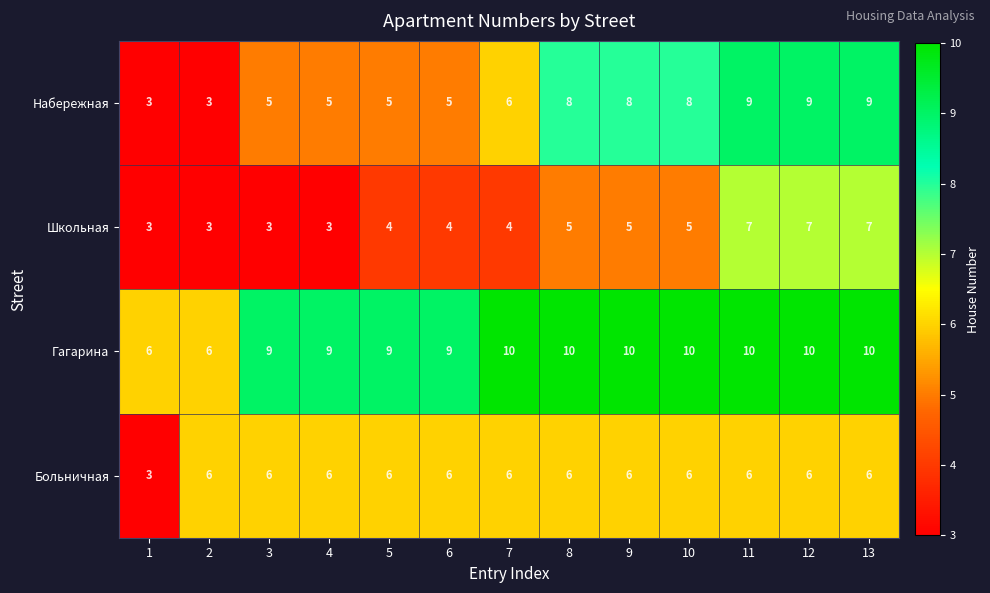

True or false: Школьная has a value of 5 at 9.

True